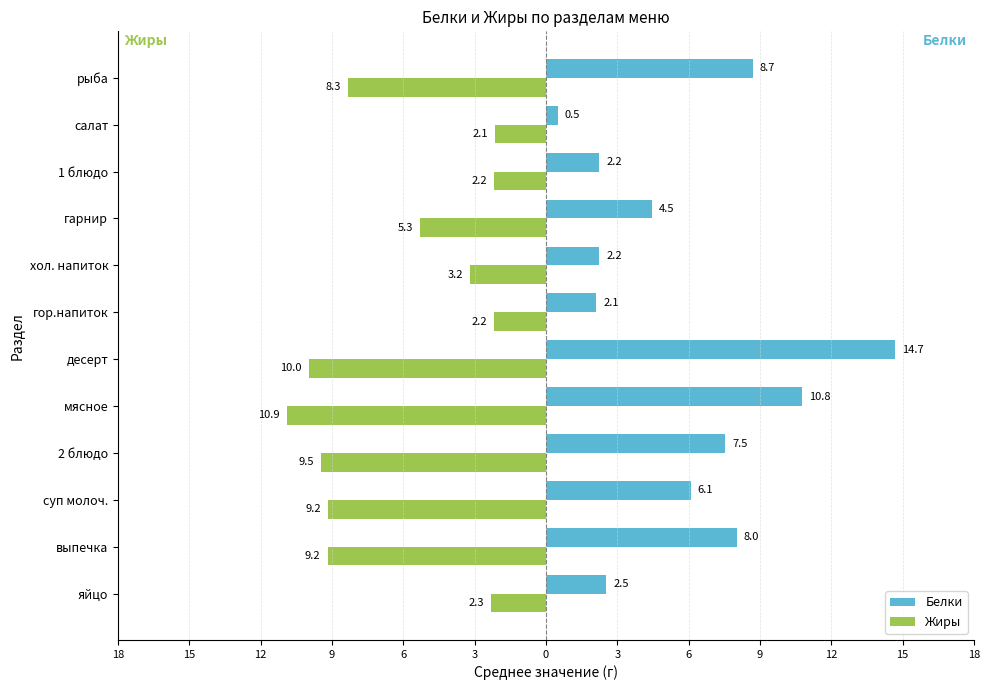

What are all the series names shown in the legend?

Белки, Жиры